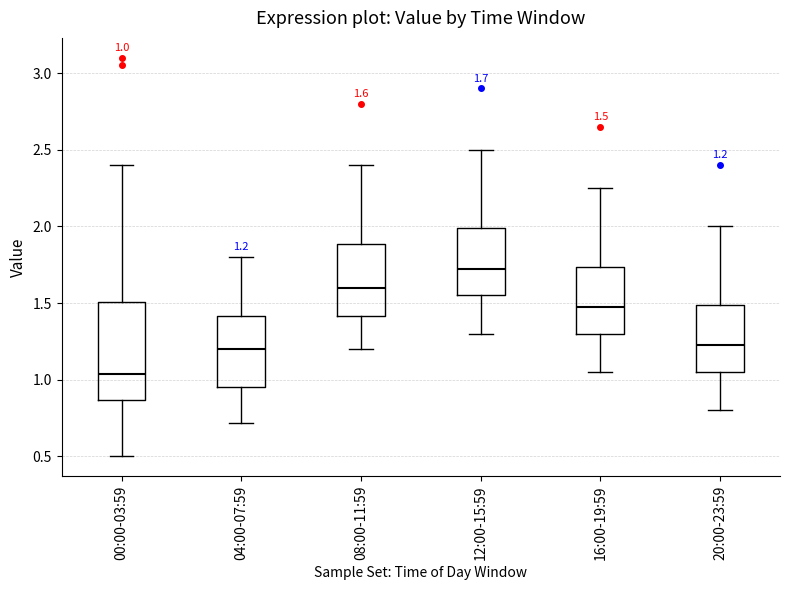

Comparing the boxes themselves (not the whiskers), which one is the tallest?

00:00-03:59